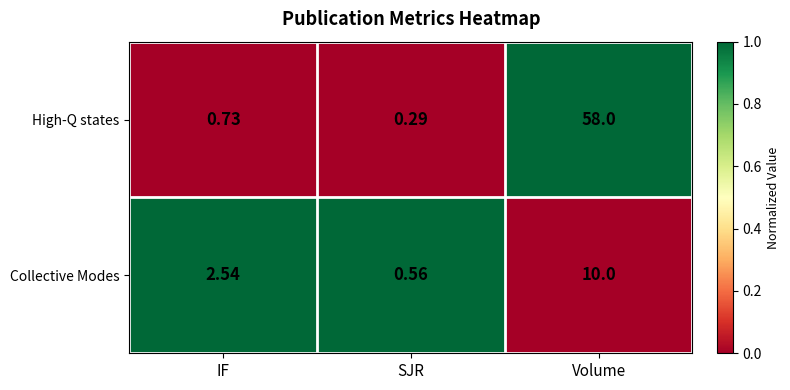

List the labels in order of Collective Modes value, smallest first.

SJR, IF, Volume